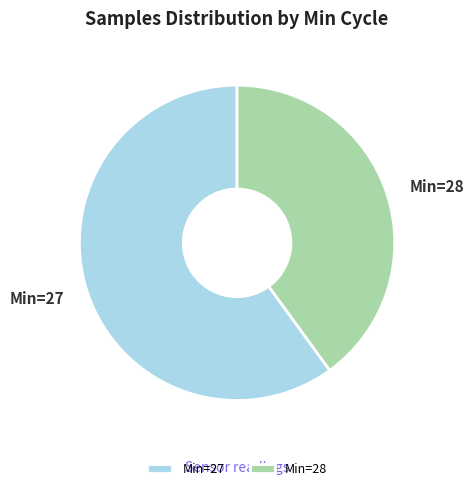

Which slice is the largest?

Min=27